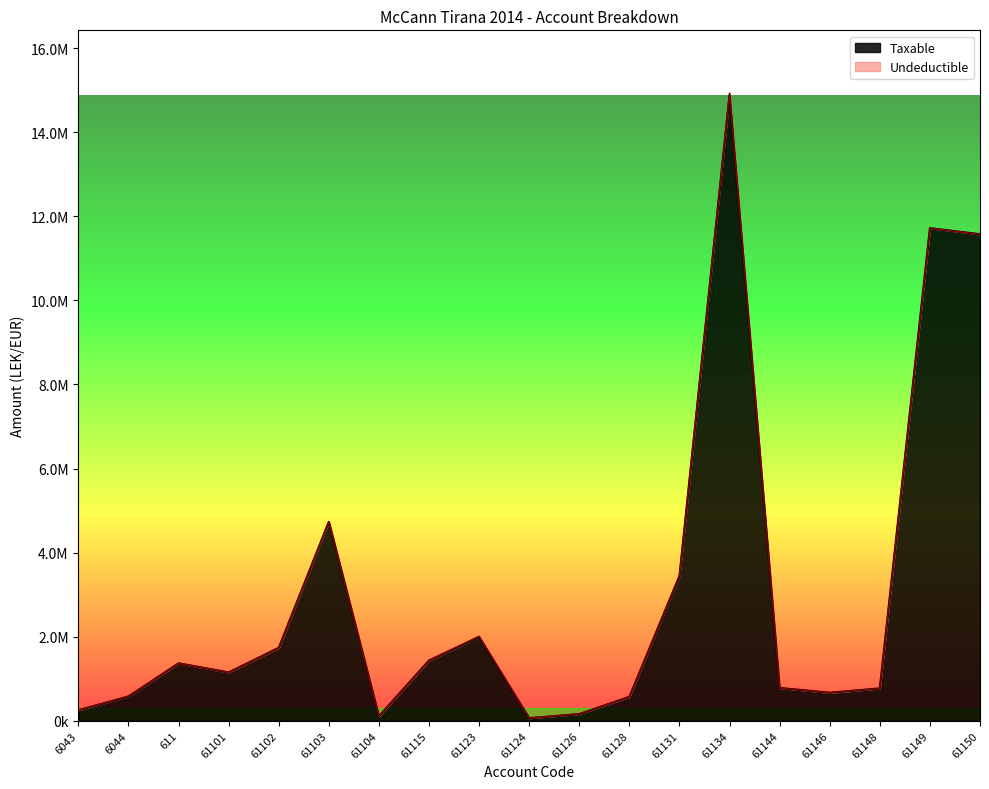

What is the difference between the maximum and minimum values?

14826047